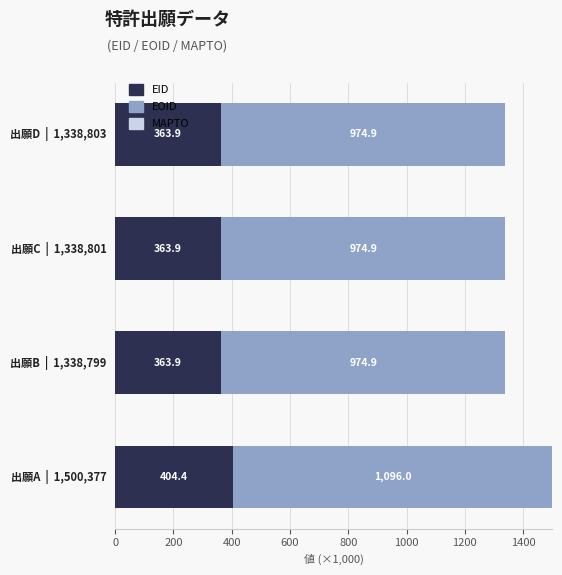

What is the difference between the maximum and minimum values in the EID series?

40.5